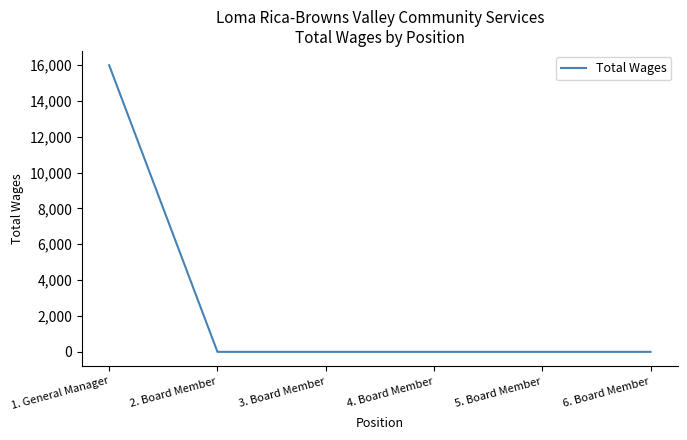

What is the greatest value displayed?

15983